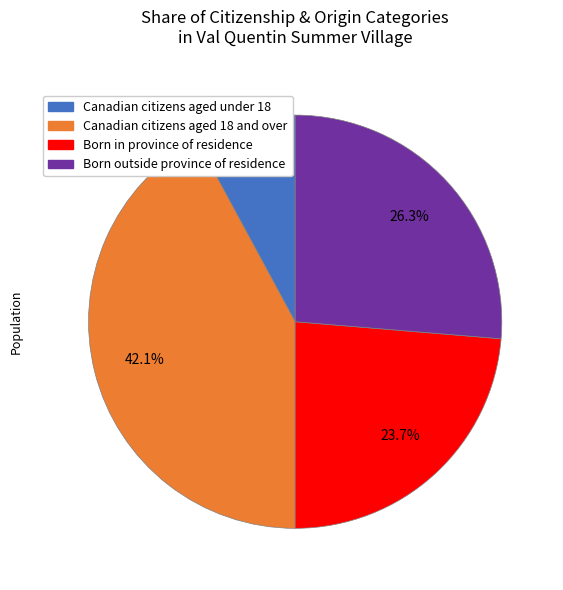

Is there any slice that represents more than half of the pie?

No